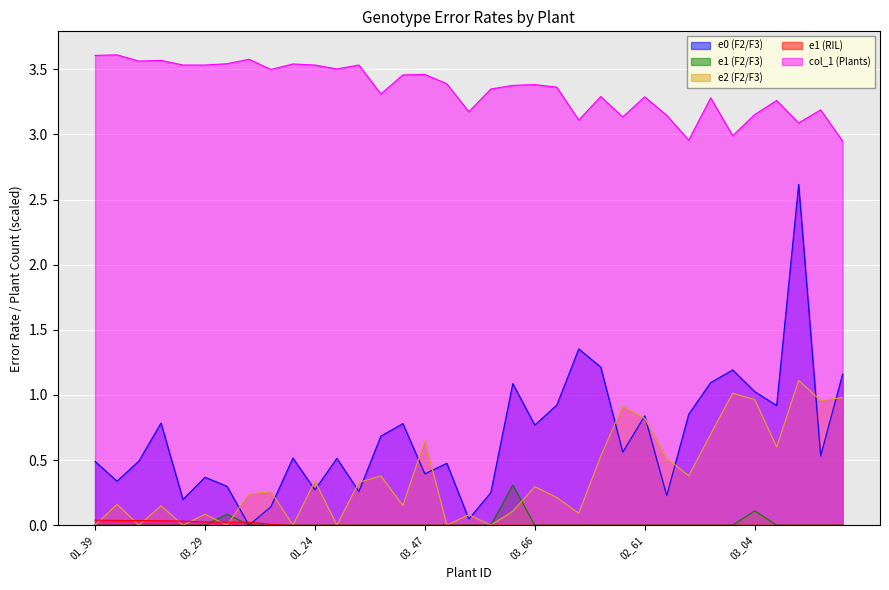

Is the value of col_1 (Plants) at 04_41 greater than the value of e2 (F2/F3) at 02_63?

Yes